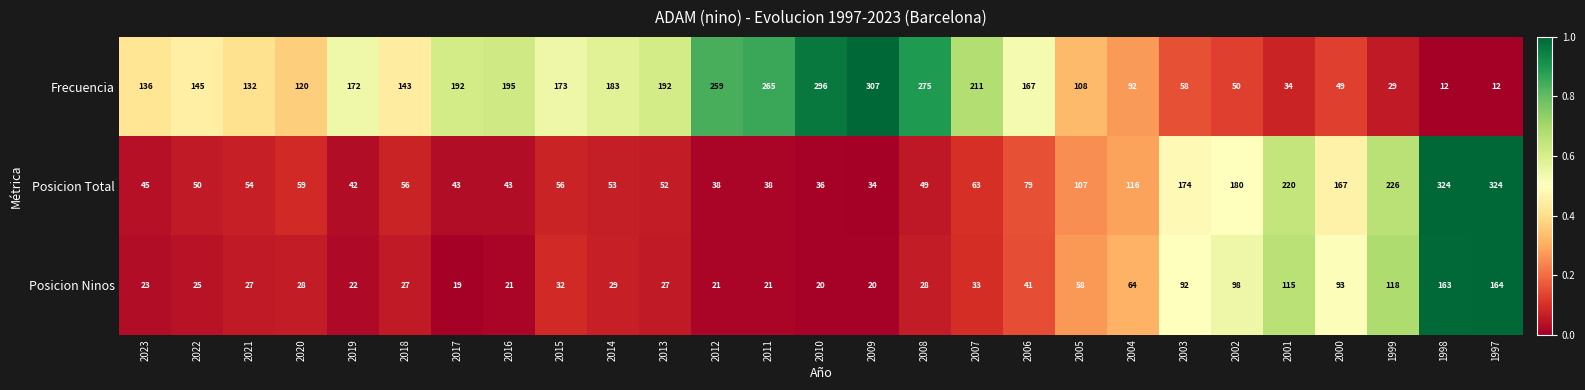

Which series has the widest spread of values?

Frecuencia